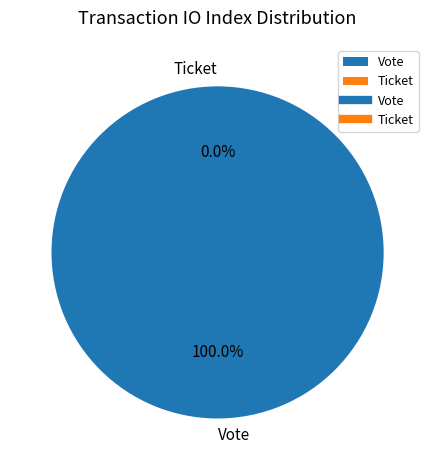

What is the change in value from Vote to Ticket?

-1